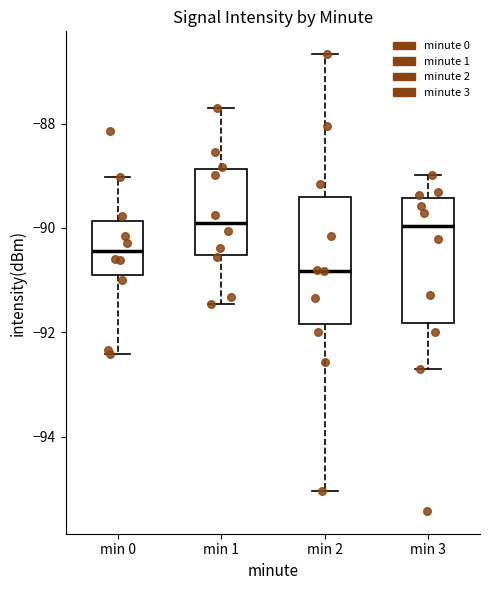

Reading left to right, transcribe this box plot: for each box, give where its median line is, the range the box spans, and where its two whiskers end, as read against the y-axis. The values are not printed on the chart, so give them approximately, as read against the axis.

min 0: median -90.4, box -91.0 to -89.8, whiskers -92.4 to -89.0
min 1: median -90.0, box -90.6 to -88.8, whiskers -91.4 to -87.6
min 2: median -90.8, box -91.8 to -89.4, whiskers -95.0 to -86.6
min 3: median -90.0, box -91.8 to -89.4, whiskers -92.6 to -89.0